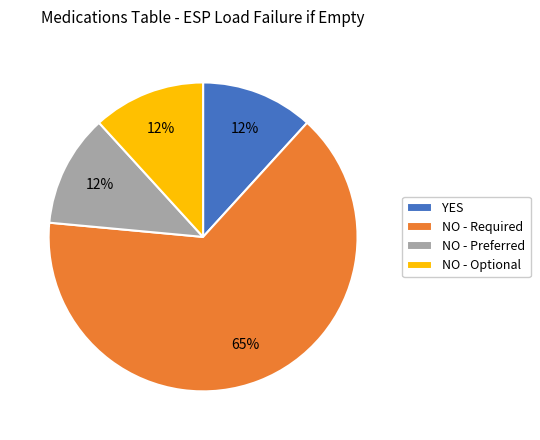

Which slice is the largest?

NO - Required